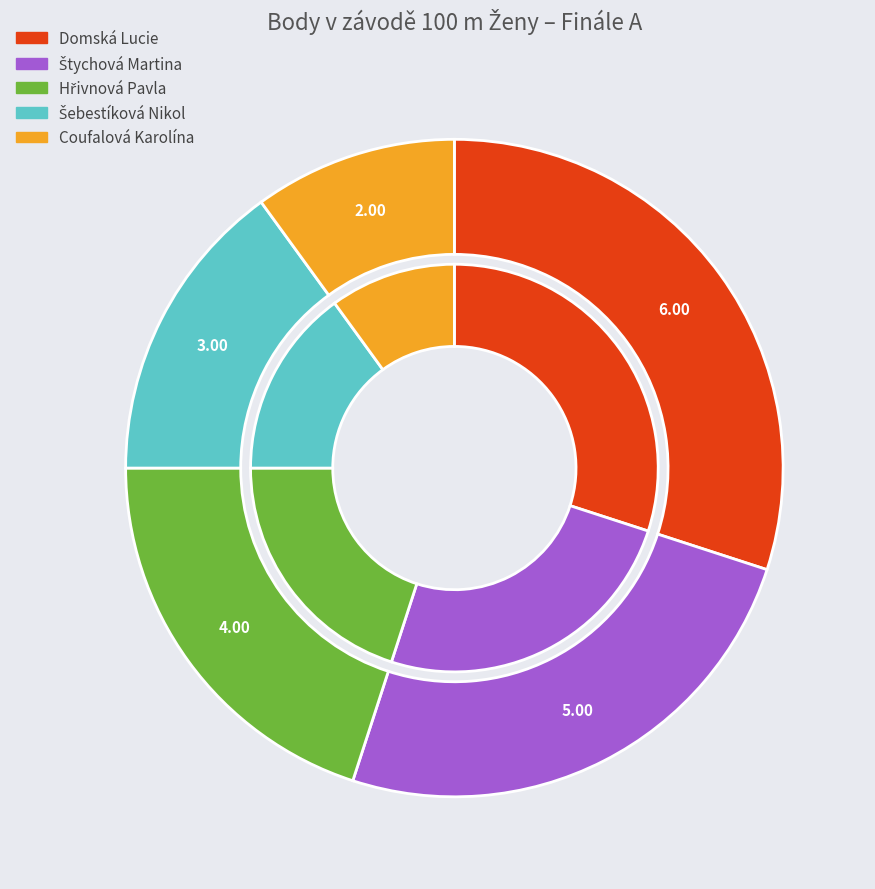

What percentage is the Domská Lucie slice, to the nearest percent?

30%